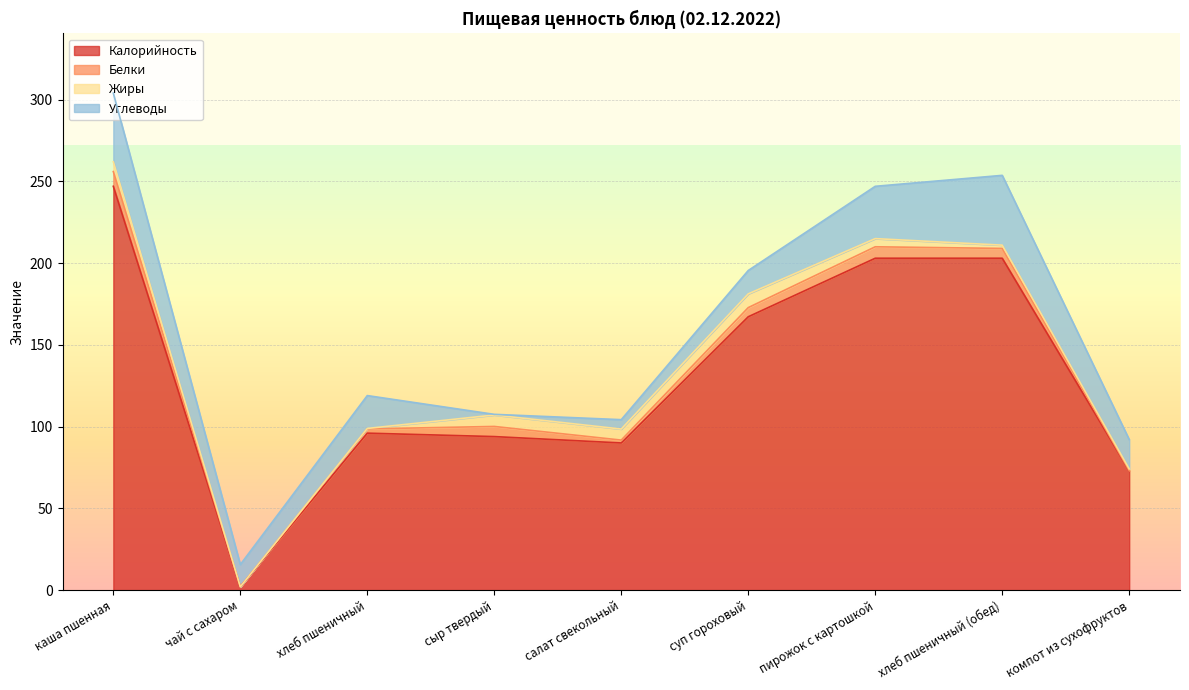

Reading left to right, list all the values displayed in this chart.

Калорийность: 247.0	2.0	96.0	93.9	90.0	167.2	203.0	203.0	73.0
Белки: 9.0	0.0	2.6	6.2	1.8	5.6	7.0	6.0	0.1
Жиры: 6.0	0.0	0.3	7.0	6.8	8.4	5.0	2.0	1.0
Углеводы: 42.0	13.6	20.1	0.4	5.8	14.3	32.0	42.7	18.0